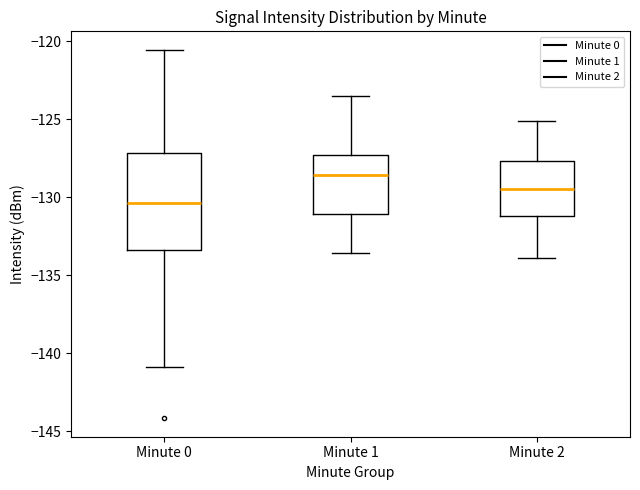

Reading left to right, read every box against the y-axis: the position of its median line, the range the box covers, and the ends of its whiskers. The values are not printed on the chart, so give them approximately, as read against the axis.

Minute 0: median -130.5, box -133.5 to -127.0, whiskers -141.0 to -120.5
Minute 1: median -128.5, box -131.0 to -127.5, whiskers -133.5 to -123.5
Minute 2: median -129.5, box -131.0 to -127.5, whiskers -134.0 to -125.0